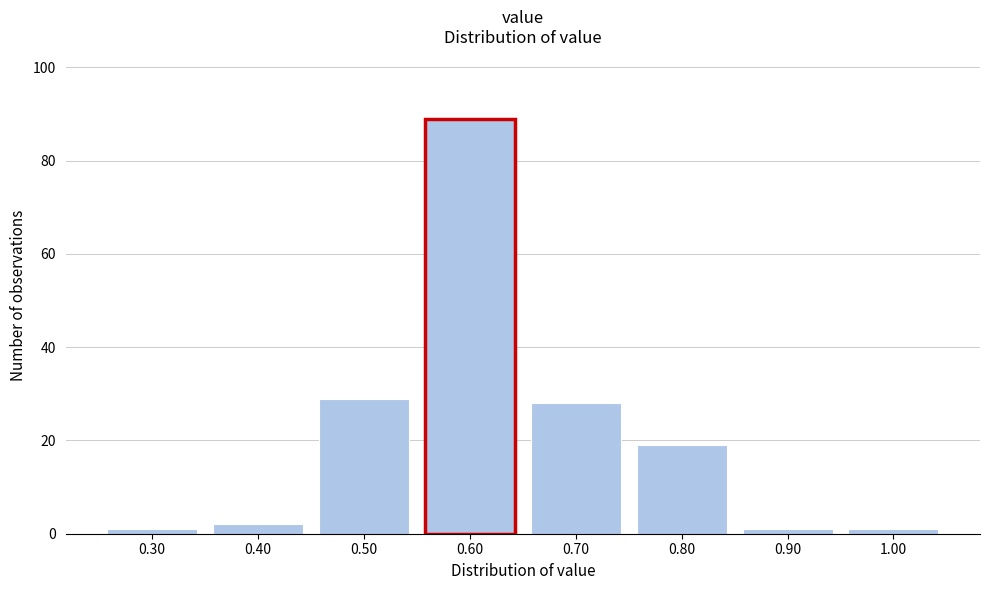

Reading right to left, transcribe all the data shown in this chart.

1	1	19	28	89	29	2	1